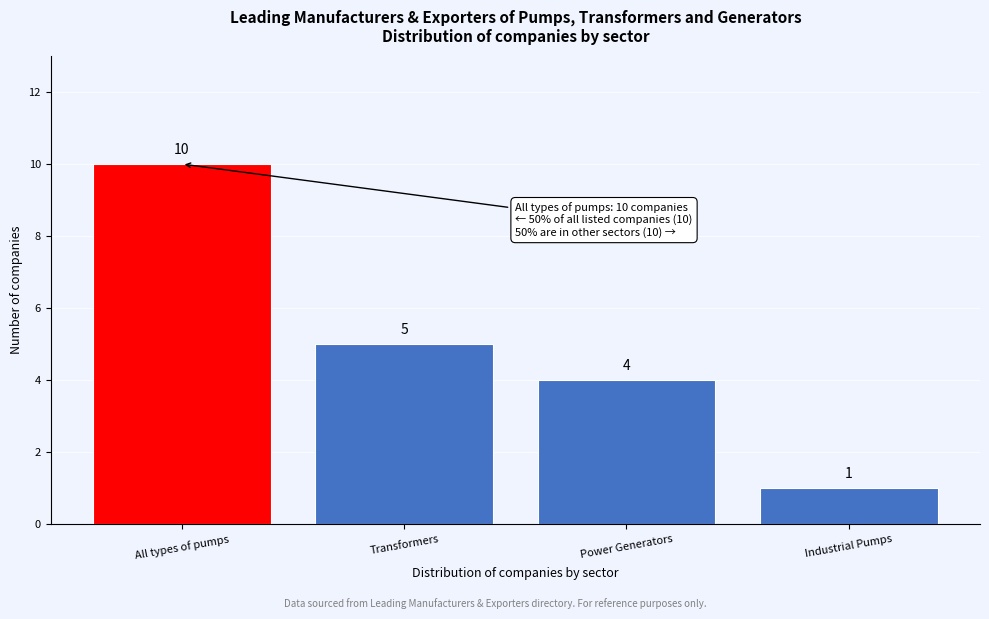

Reading left to right, extract all data points from this chart.

10	5	4	1